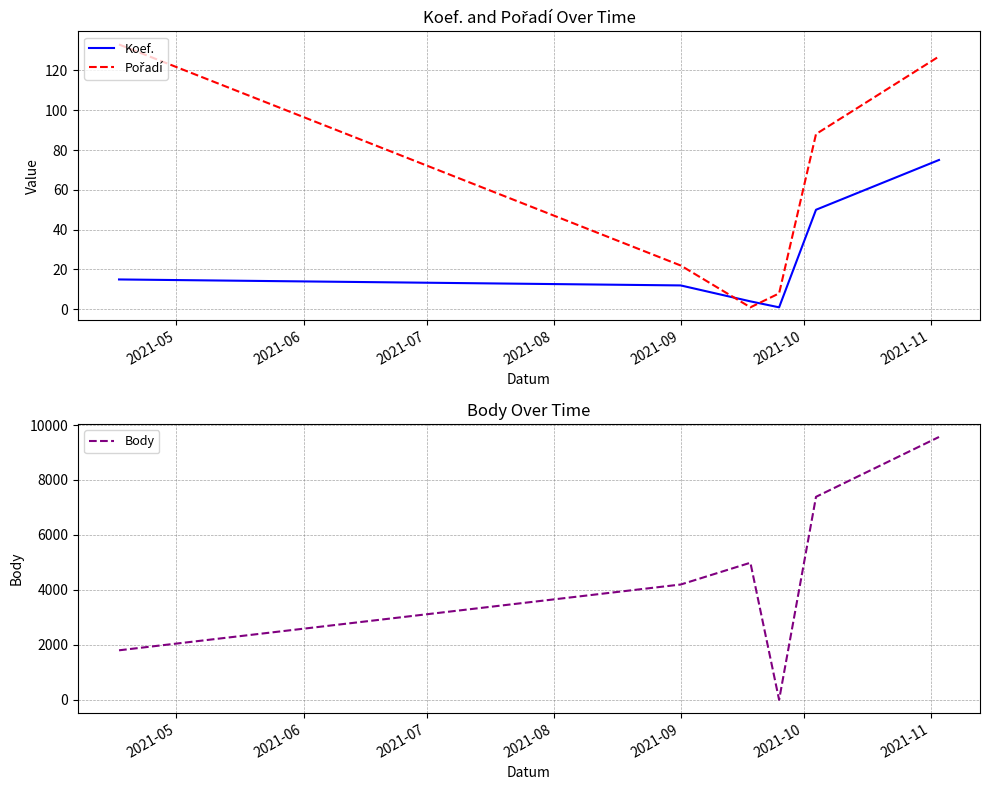

What is the highest value of the Body series?

9565